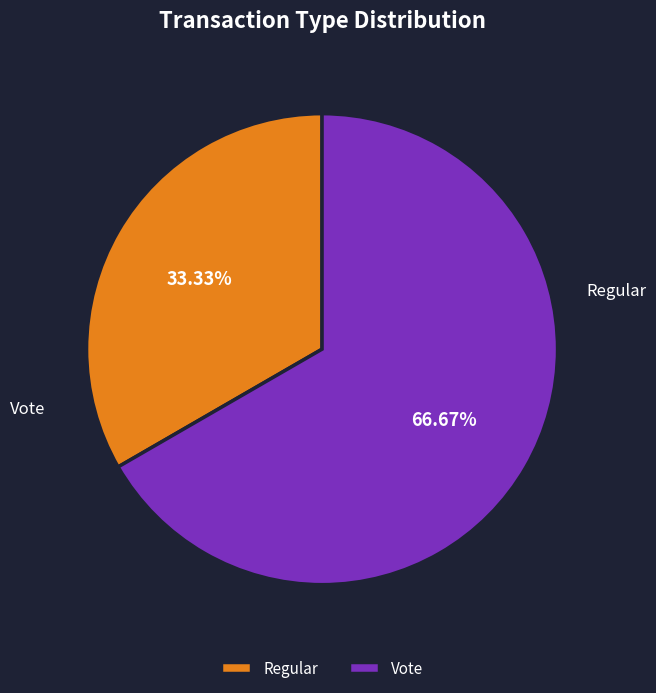

Rank the categories by value from lowest to highest.

Regular, Vote